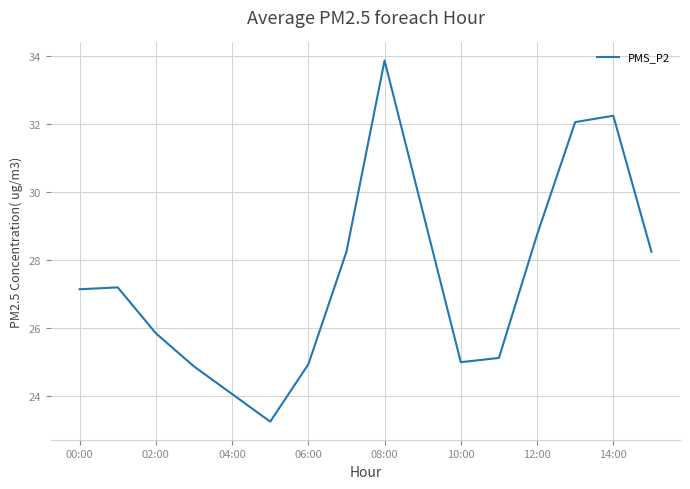

What is the greatest value displayed?

33.9